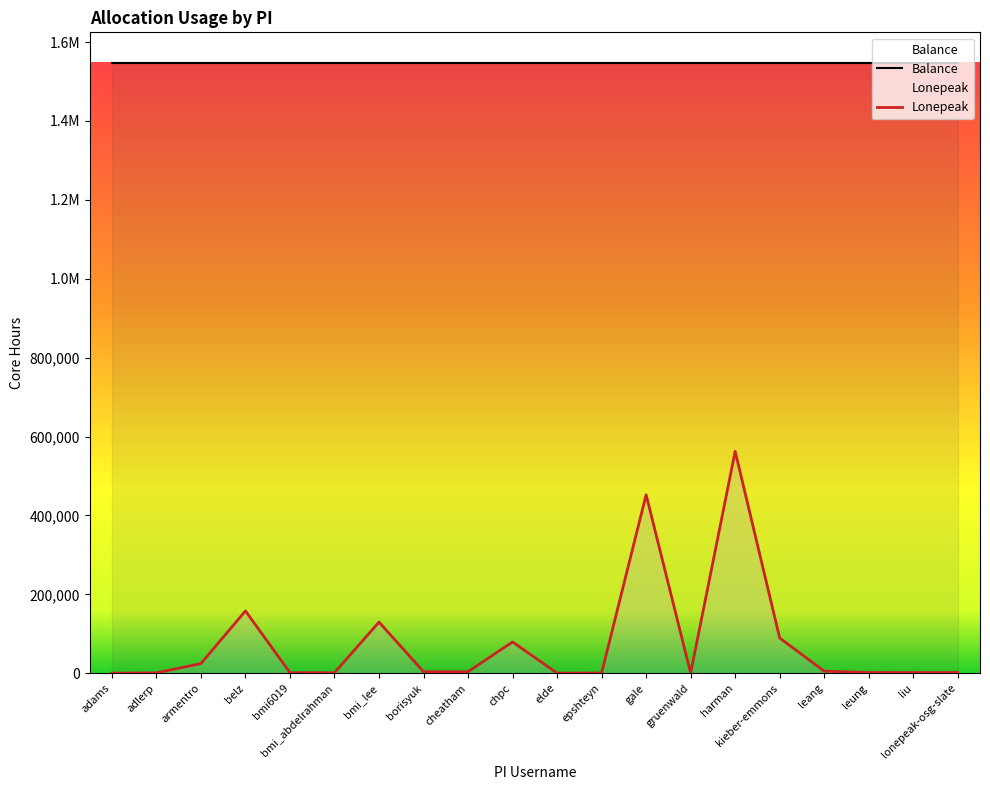

List the labels in order of value, smallest first.

adams, elde, gruenwald, epshteyn, adlerp, bmi_abdelrahman, bmi6019, liu, lonepeak-osg-slate, leung, borisyuk, cheatham, leang, armentro, chpc, kieber-emmons, bmi_lee, belz, gale, harman